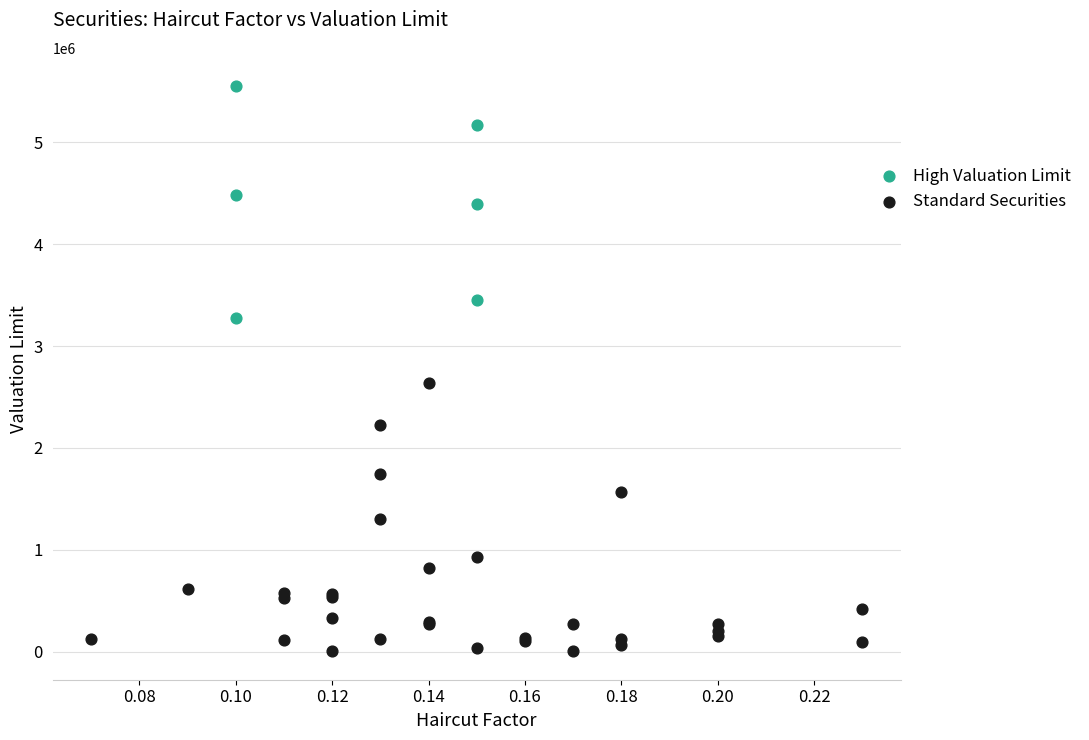

Which series contains the lowest Y value?

Standard Securities